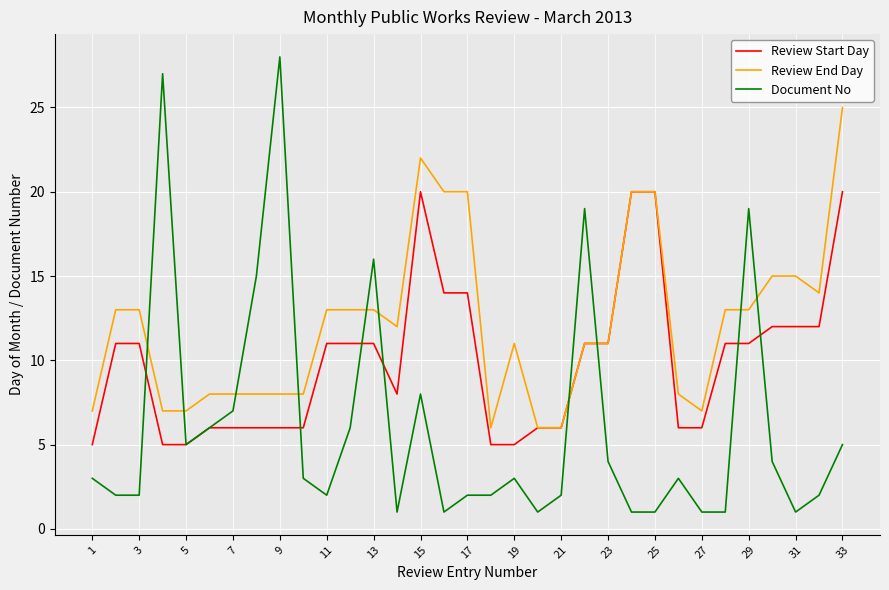

How many lines are shown in the chart?

3